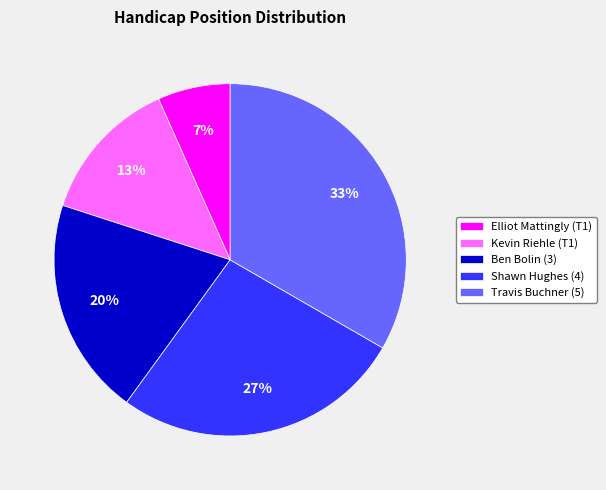

Is there a majority slice in this chart?

No